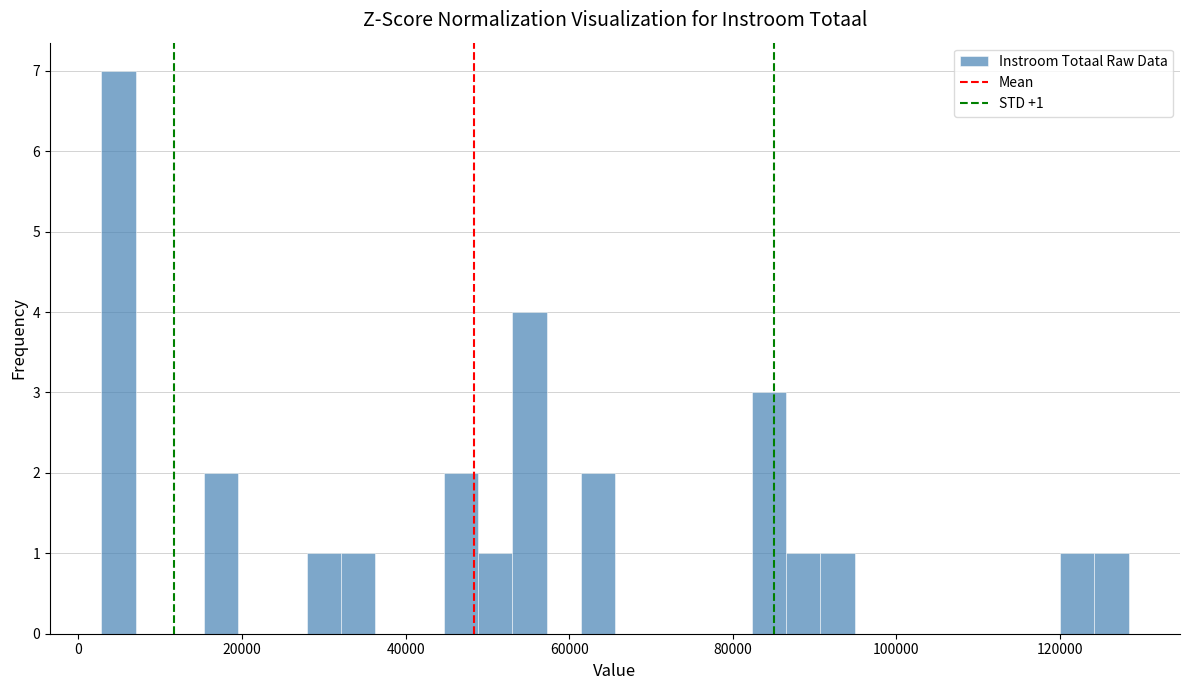

Read against the x-axis, roughly where is the centre of the tallest bar?

4000